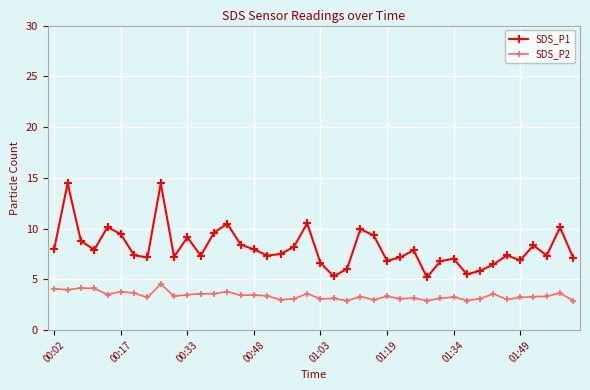

What is the sum of all SDS_P1 values?

324.7